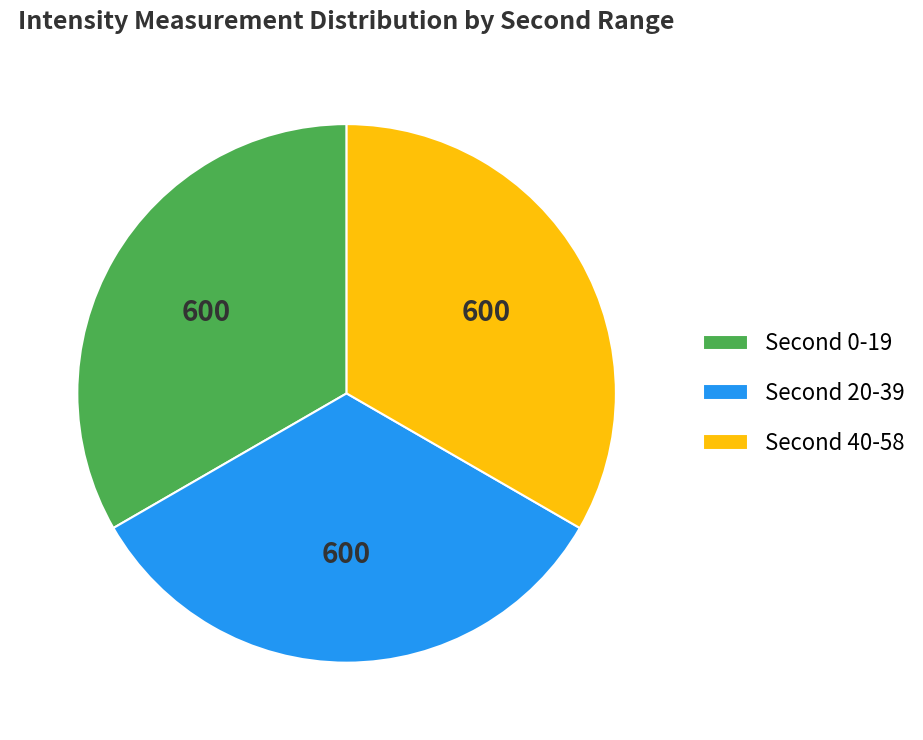

Is there any slice that represents more than half of the pie?

No